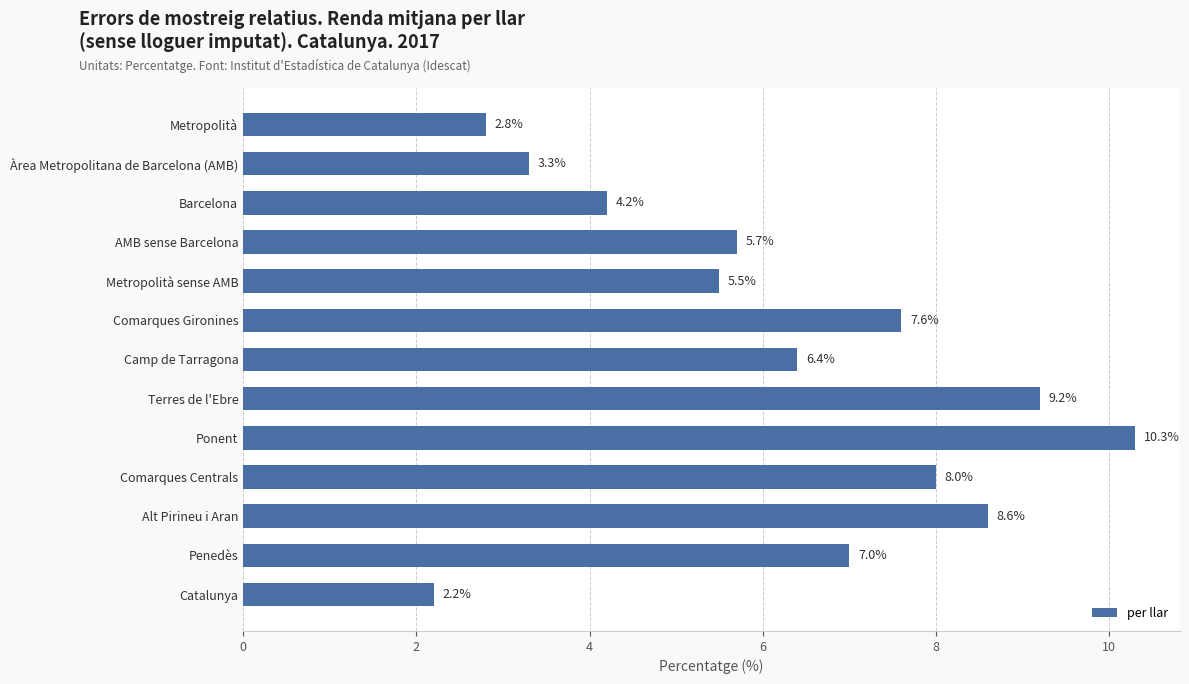

Which label corresponds to the largest value in the chart?

Ponent